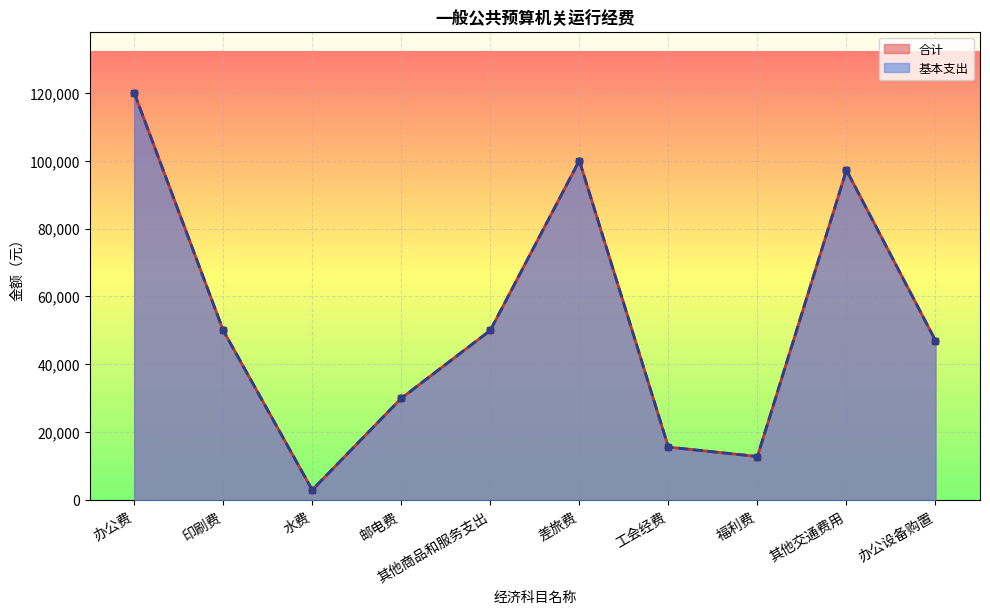

True or false: 合计 has more than 0 interior local peaks.

True